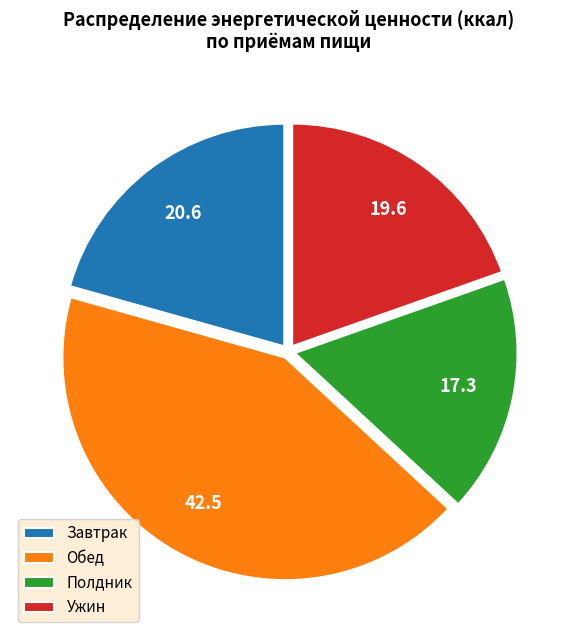

Is there any slice that represents more than half of the pie?

No